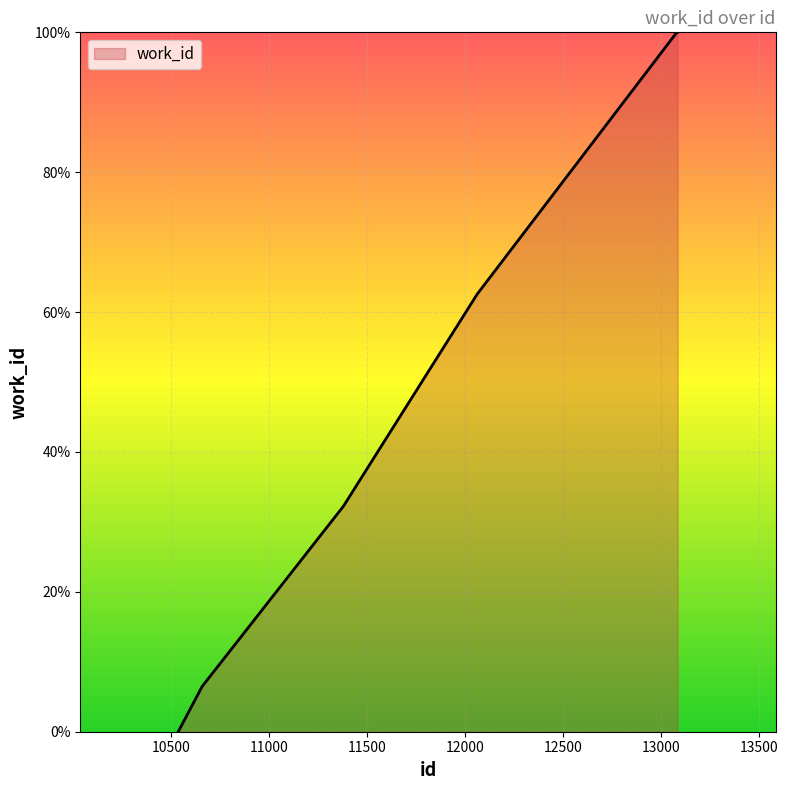

True or false: there are more than 2 points higher than both neighbors.

False